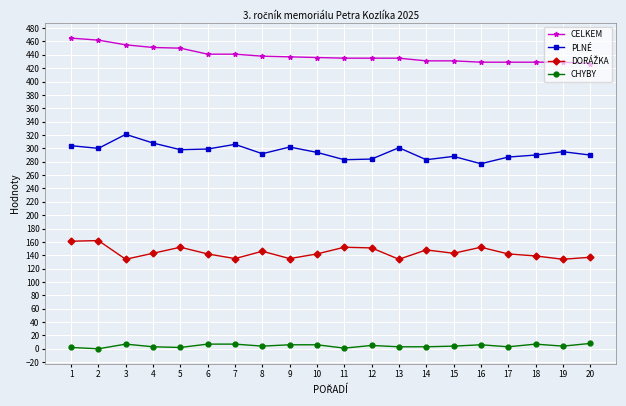

Is it true that PLNÉ equals 163 at 15?

False